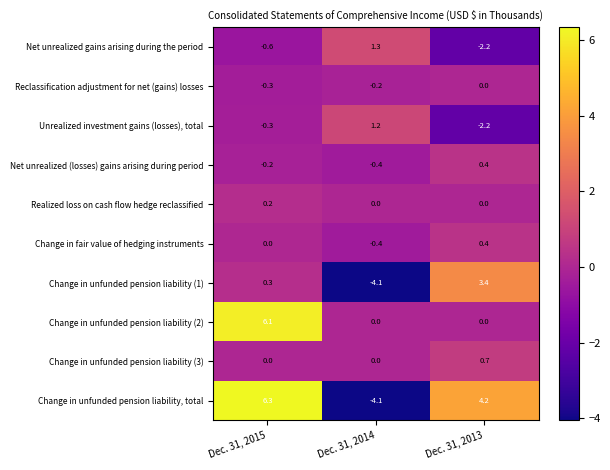

The value of Change in unfunded pension liability (1) at Dec. 31, 2015 is 0.1. True or false?

False